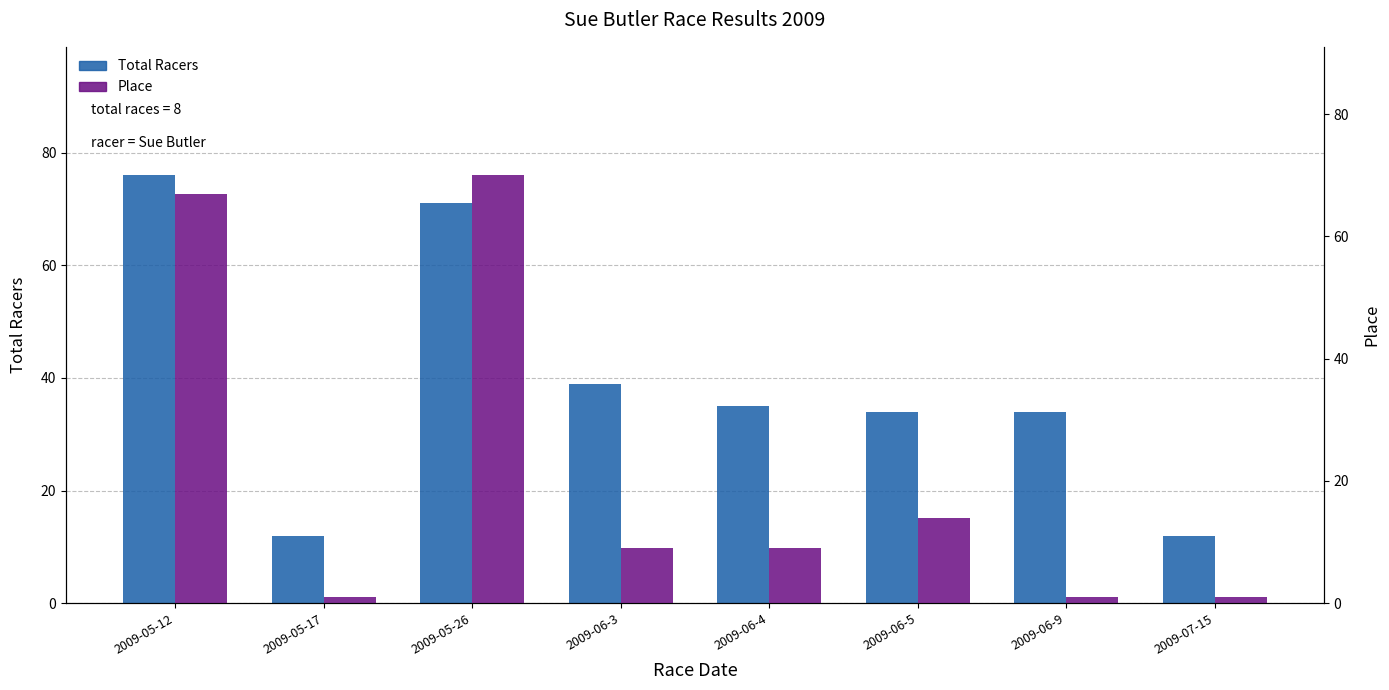

What are all the series names shown in the legend?

Total Racers, Place